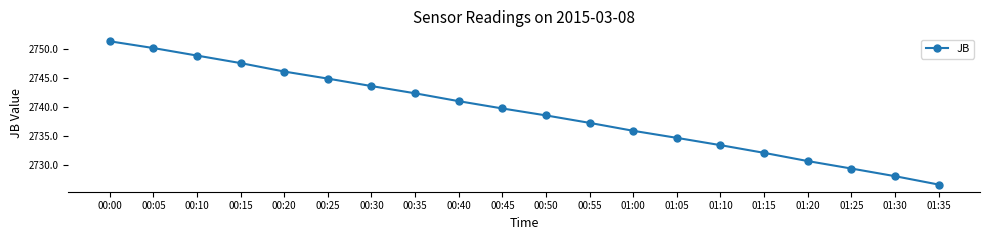

What is the label of the 9th point from the right?

00:55